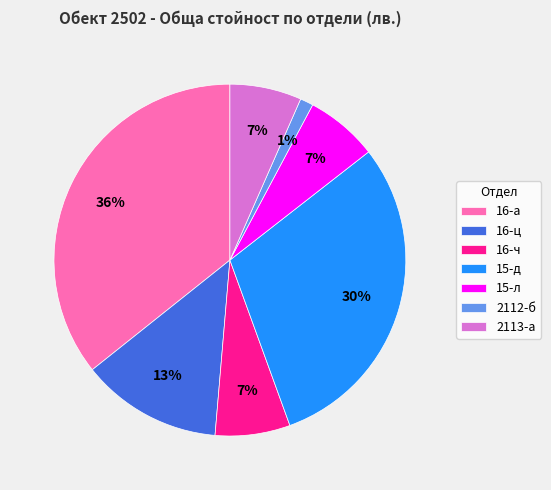

To the nearest percent, what is the average slice percentage?

14%